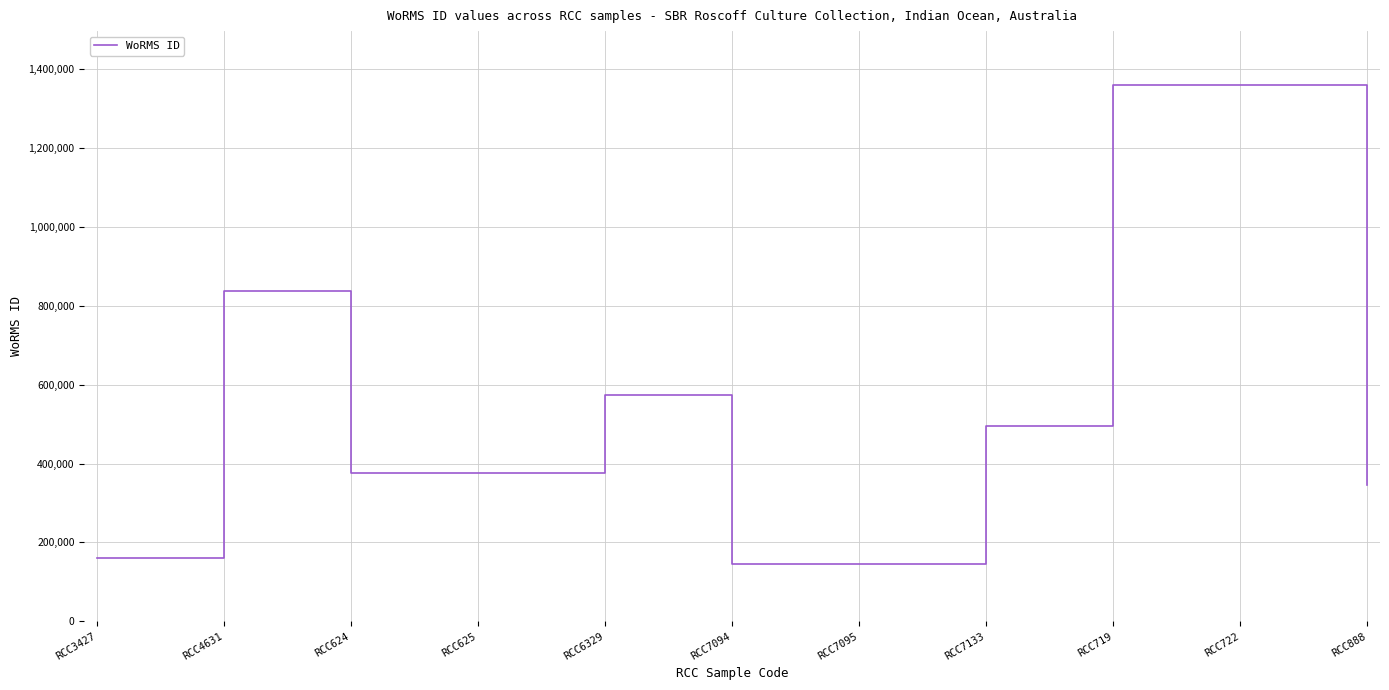

What is the smallest value displayed?

144099